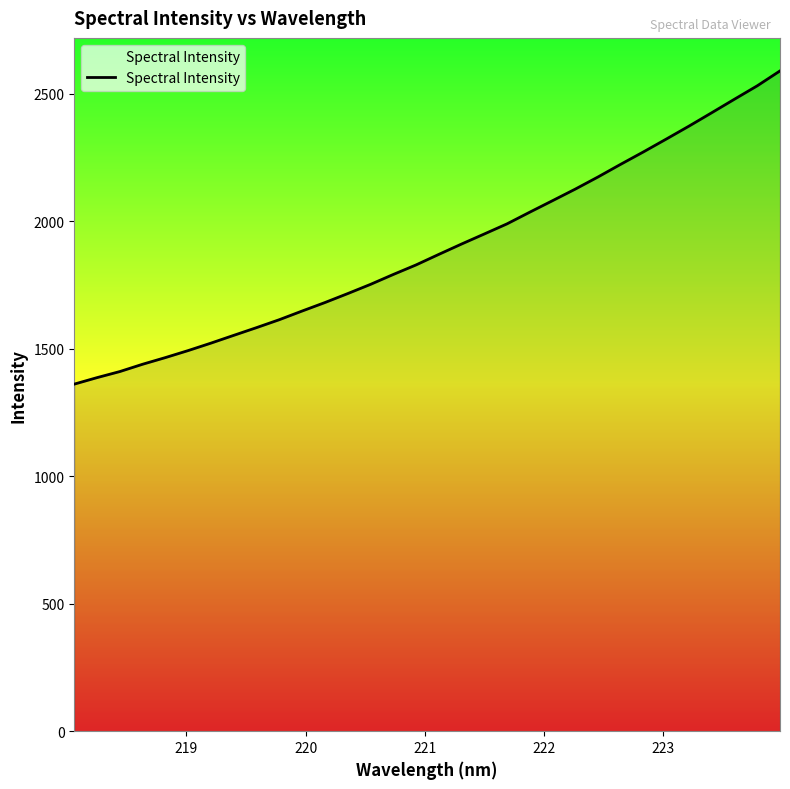

What is the maximum value shown in the chart?

2590.3